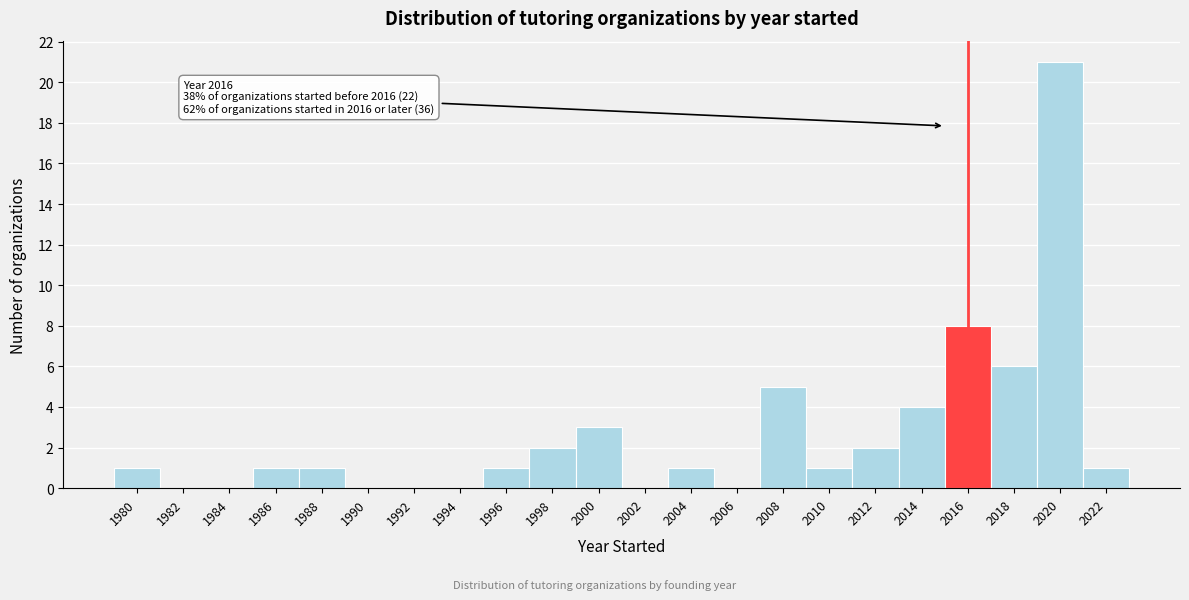

Reading right to left, what are all the values shown in this chart?

2022=1	2020=21	2018=6	2016=8	2014=4	2012=2	2010=1	2008=5	2006=0	2004=1	2002=0	2000=3	1998=2	1996=1	1994=0	1992=0	1990=0	1988=1	1986=1	1984=0	1982=0	1980=1